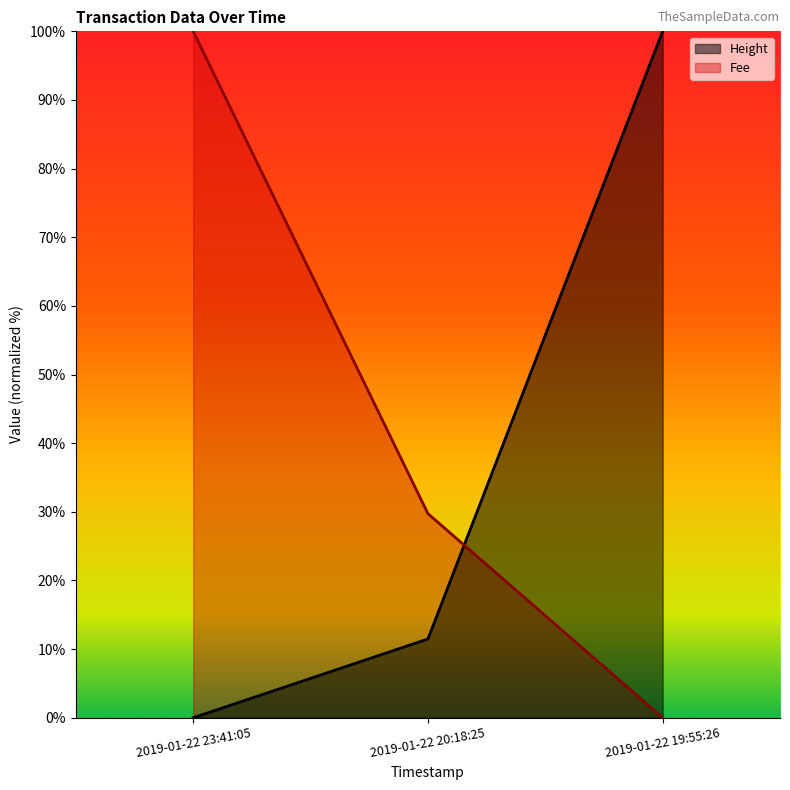

List the series in order of their overall mean, highest first.

Fee, Height